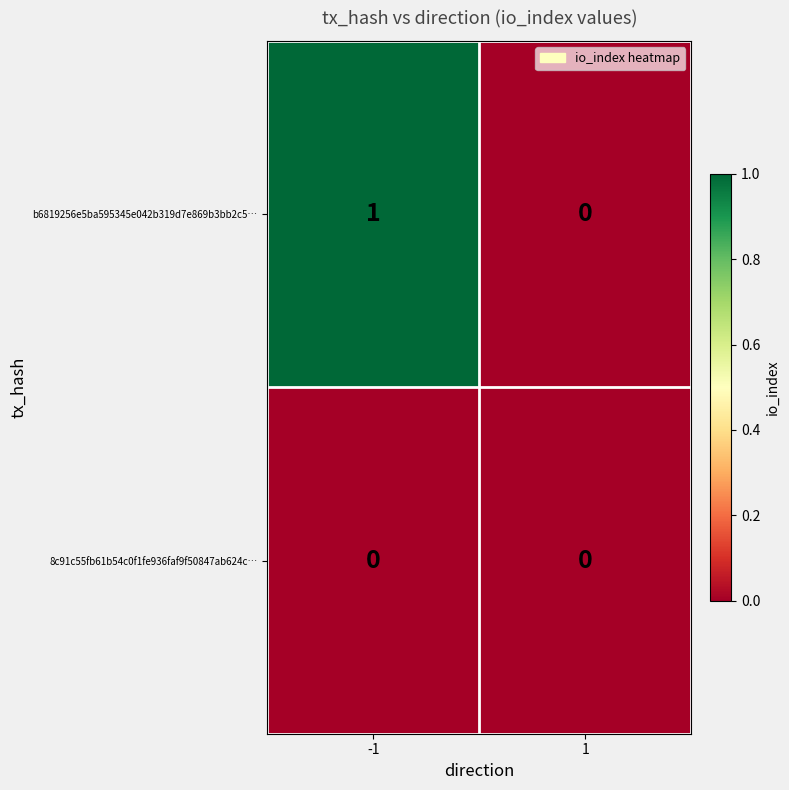

Which series changed the most between -1 and 1?

b6819256e5ba595345e042b319d7e869b3bb2c5…